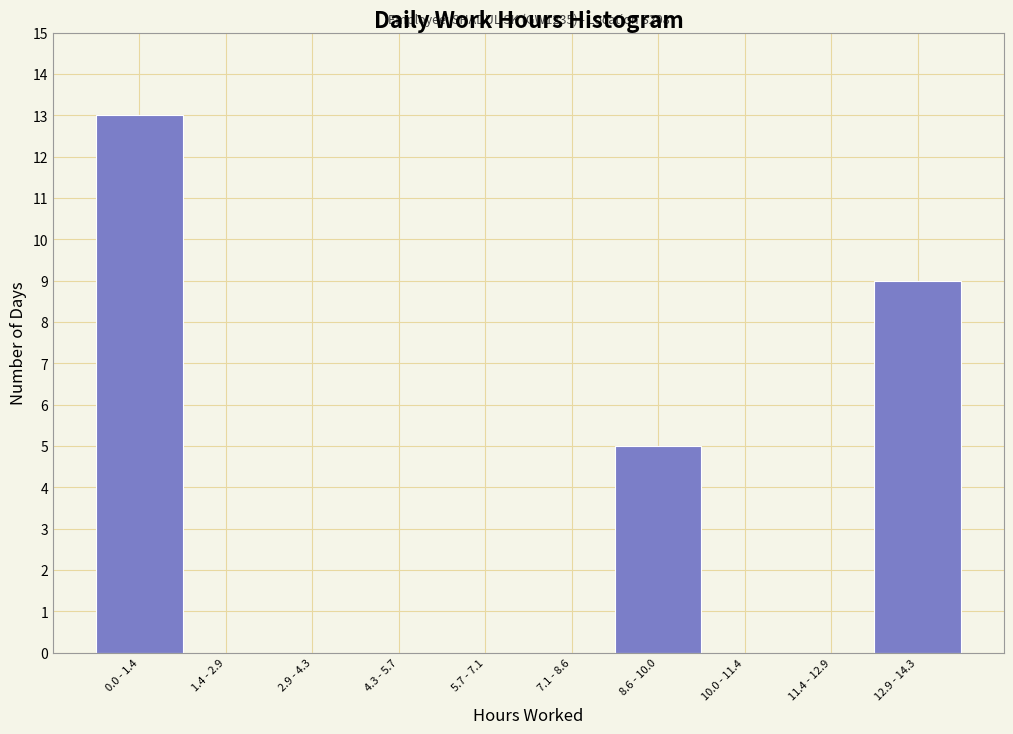

Reading right to left, transcribe all the data shown in this chart.

12.9 - 14.3=9	11.4 - 12.9=0	10.0 - 11.4=0	8.6 - 10.0=5	7.1 - 8.6=0	5.7 - 7.1=0	4.3 - 5.7=0	2.9 - 4.3=0	1.4 - 2.9=0	0.0 - 1.4=13